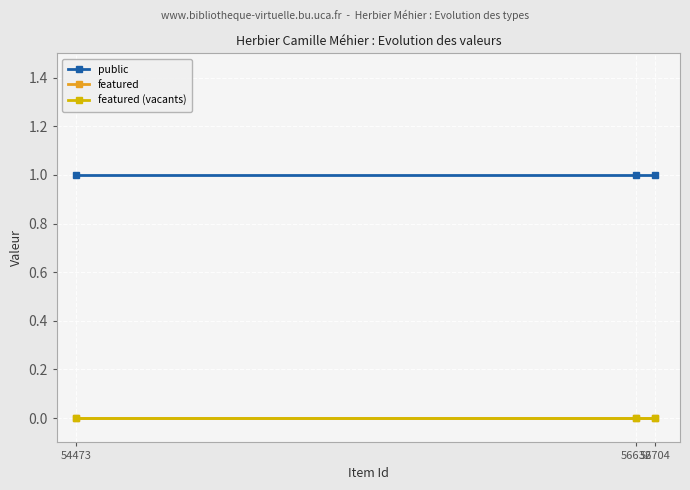

What is the sum of the public values at 56632 and 54473?

2